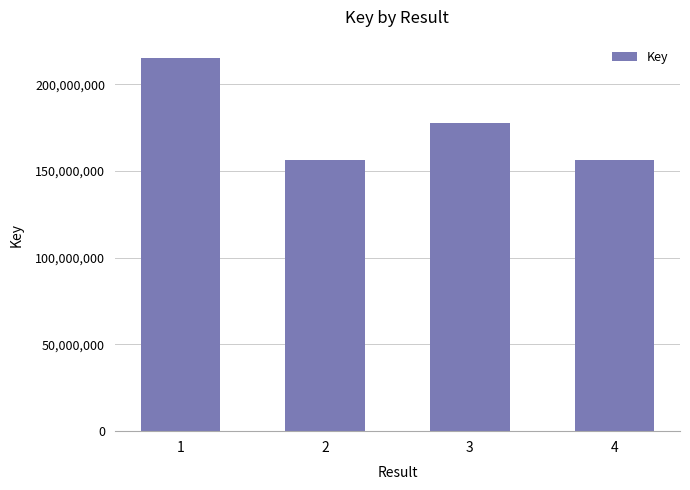

Approximately how many times larger is the value at 1 compared to 4?

1.4